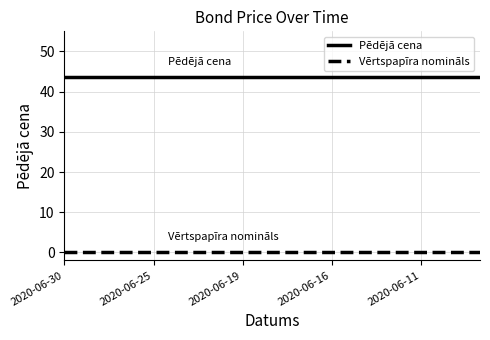

List the series in order of their overall mean, lowest first.

Vērtspapīra nomināls, Pēdējā cena